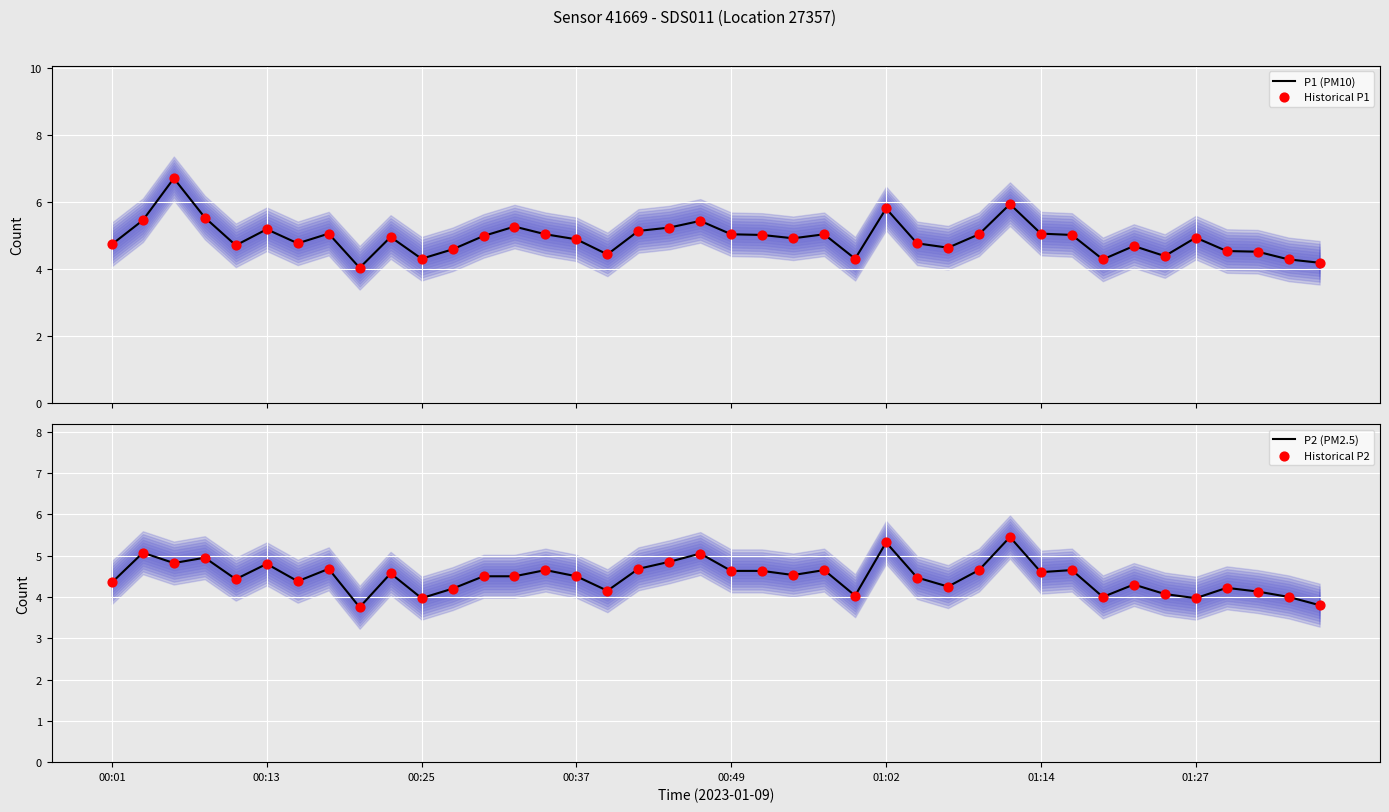

Which series contains the highest Y value?

P1 (PM10)